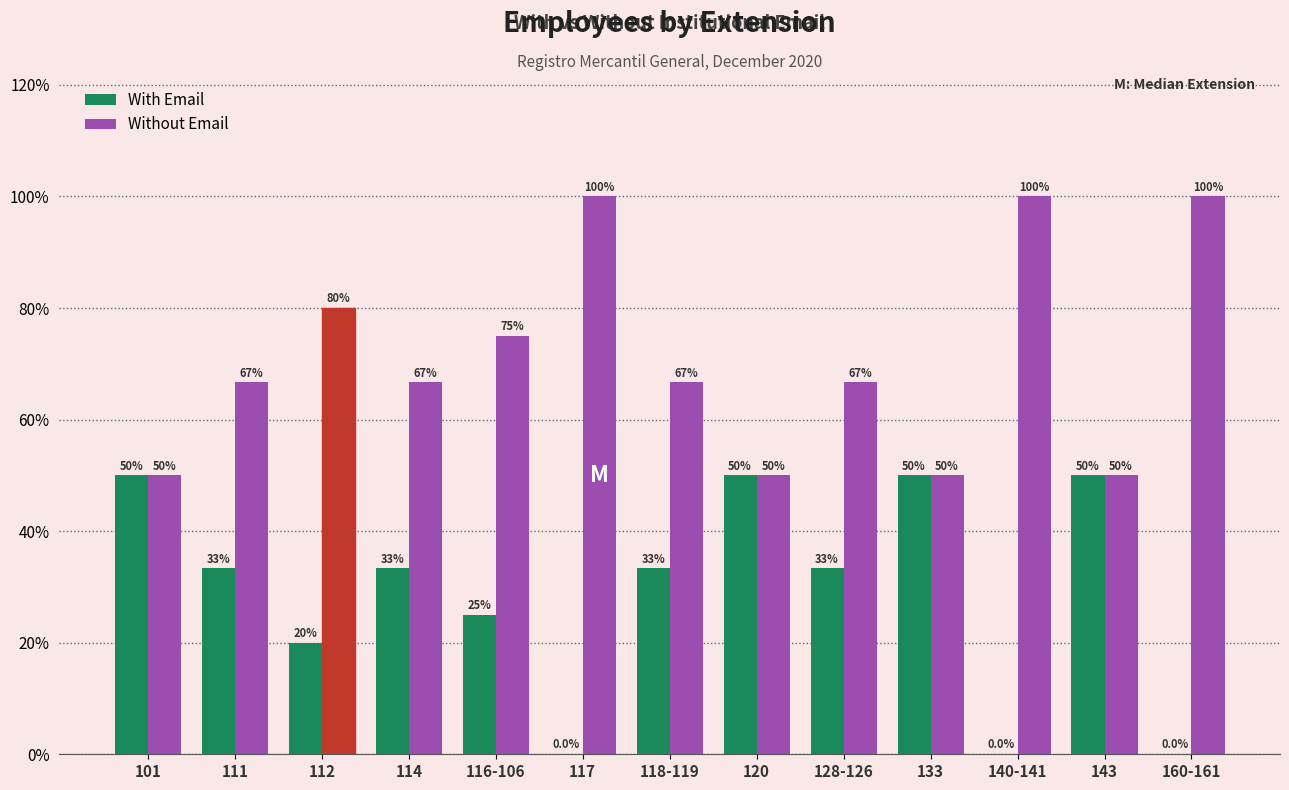

Reading left to right, list all the values displayed in this chart.

With Email: 0.5	0.3	0.2	0.3	0.2	0.0	0.3	0.5	0.3	0.5	0.0	0.5	0.0
Without Email: 0.5	0.7	0.8	0.7	0.8	1.0	0.7	0.5	0.7	0.5	1.0	0.5	1.0